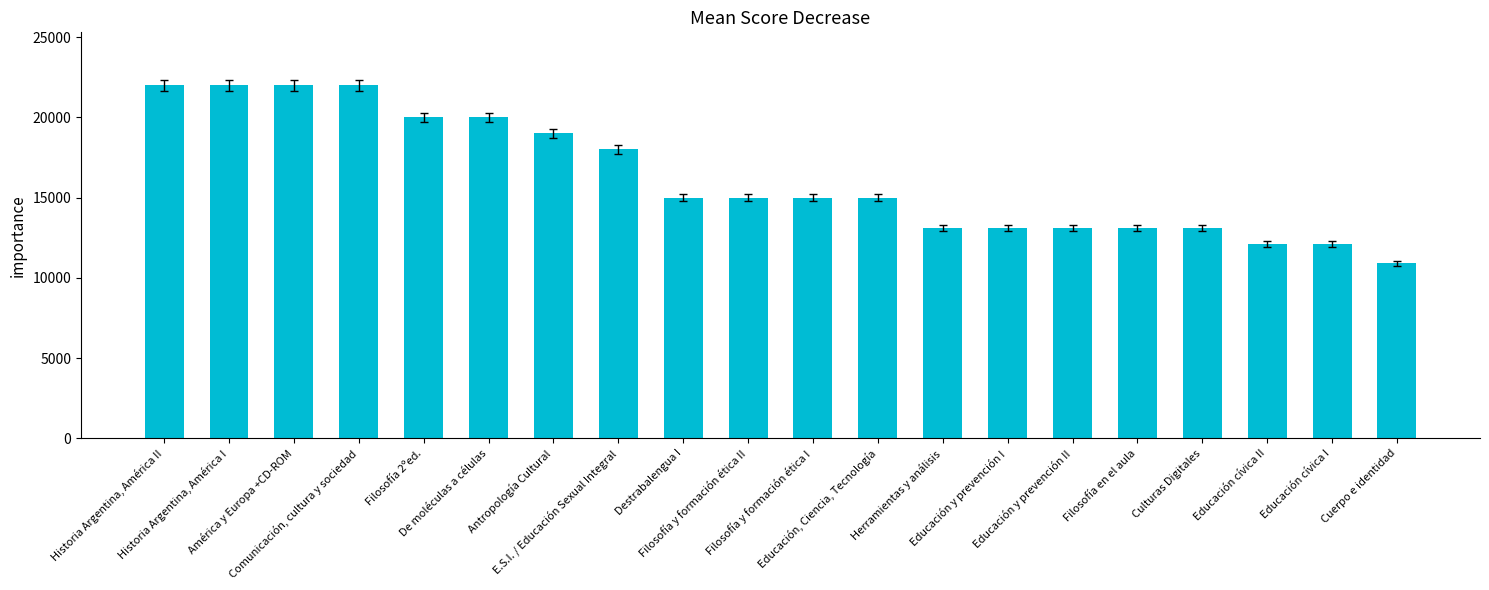

Does the chart contain any negative values?

No